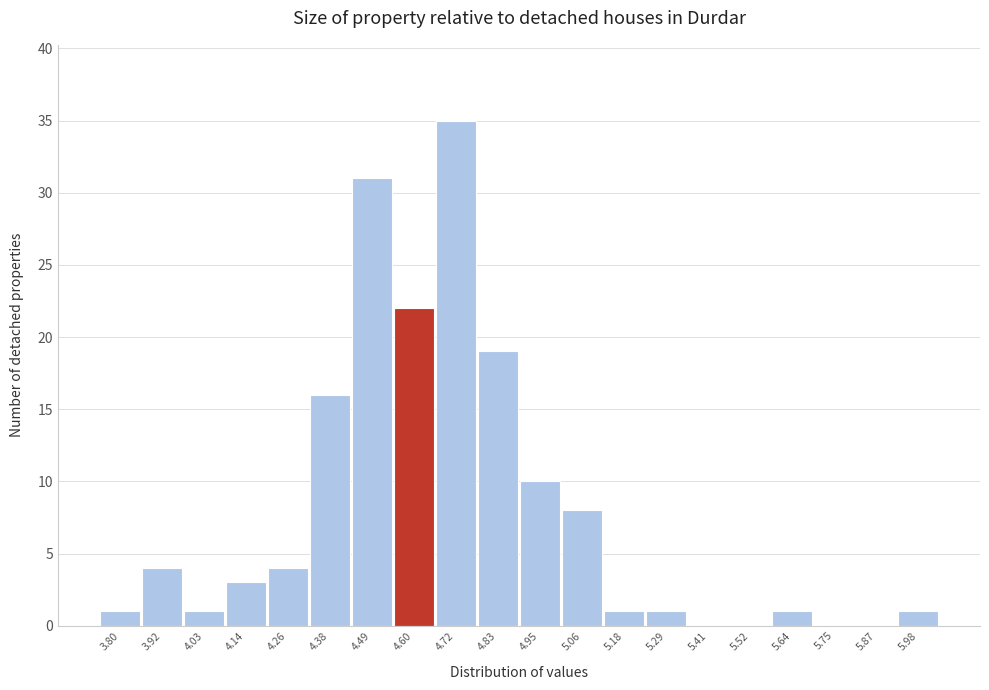

Reading left to right, what are all the values shown in this chart?

3.80=1	3.92=4	4.03=1	4.14=3	4.26=4	4.38=16	4.49=31	4.60=22	4.72=35	4.83=19	4.95=10	5.06=8	5.18=1	5.29=1	5.41=0	5.52=0	5.64=1	5.75=0	5.87=0	5.98=1